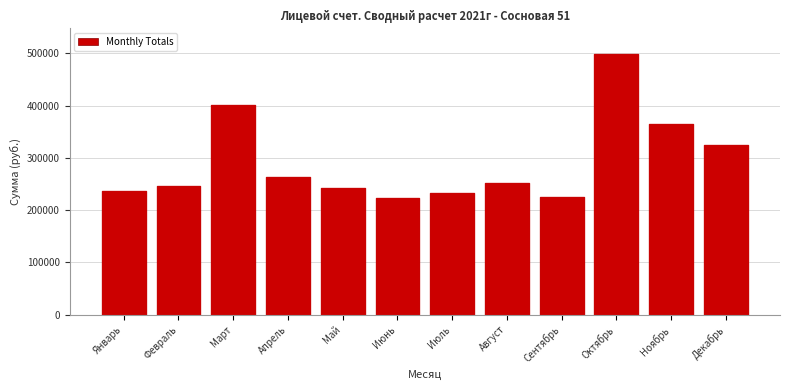

What is the smallest value displayed?

222865.4